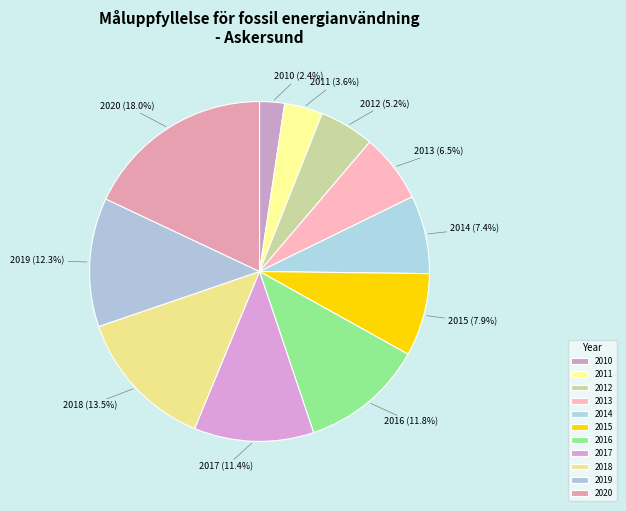

Approximately how many times larger is the value at 2014 (7.4%) compared to 2015 (7.9%)?

0.9